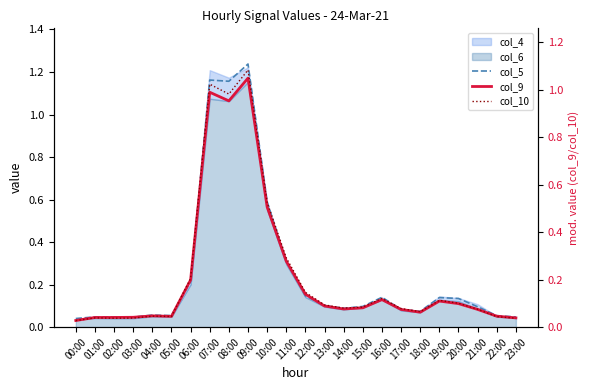

At how many categories does at least one series exceed 0?

24